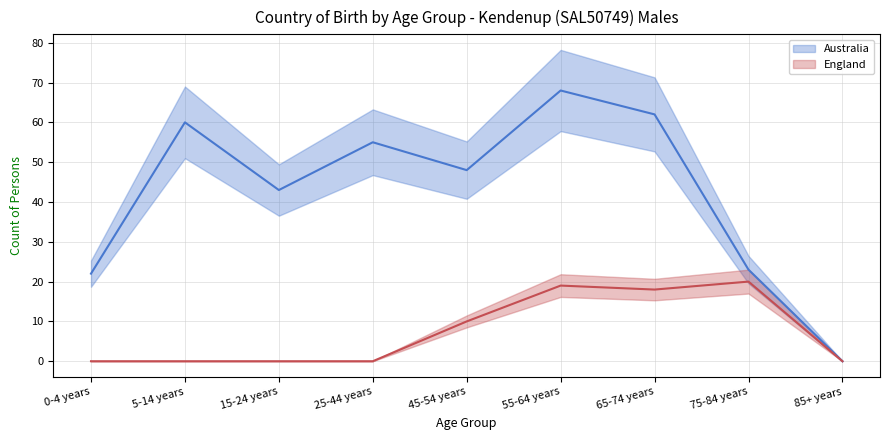

True or false: England and Australia intersect in this chart.

False